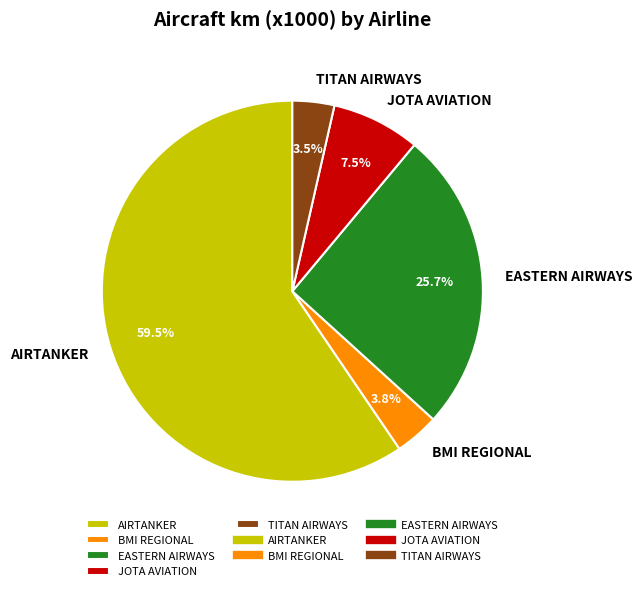

Which slice is the largest?

AIRTANKER